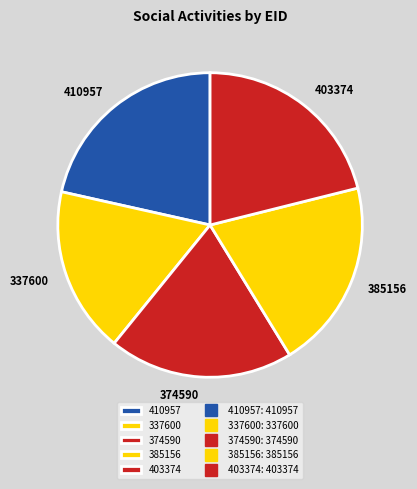

Does 403374 represent more than half of the total?

No